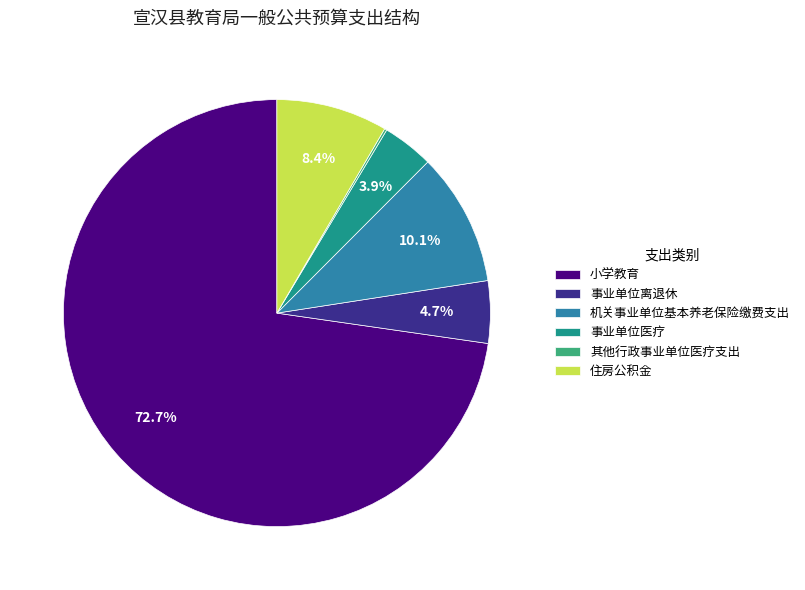

Combined, what portion of the pie is 机关事业单位基本养老保险缴费支出 and 事业单位医疗?

14.0%